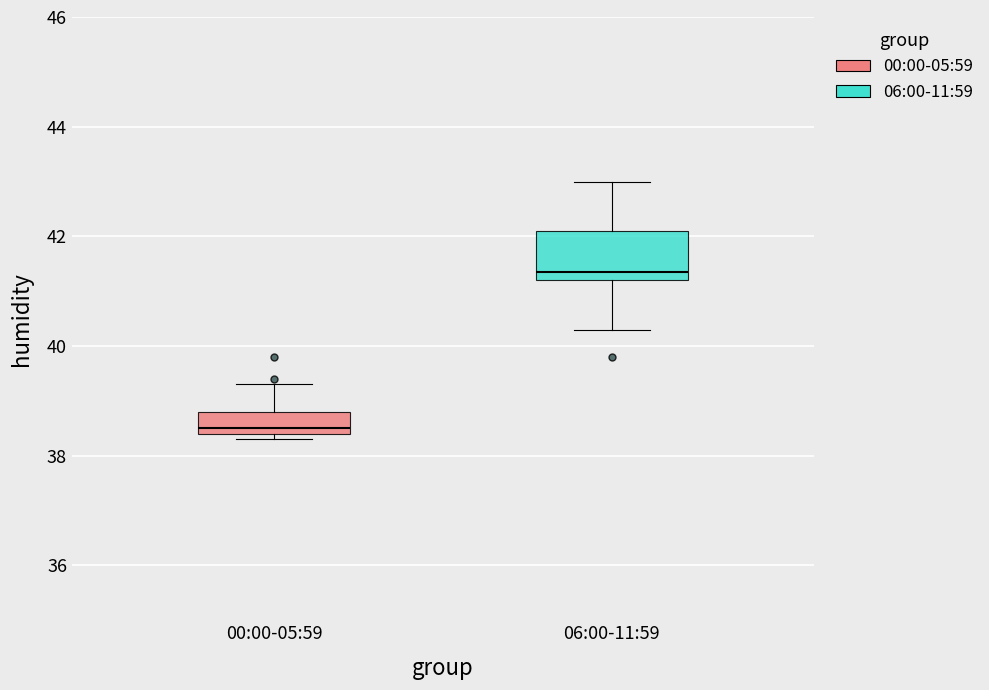

Reading left to right, transcribe this box plot: for each box, give where its median line is, the range the box spans, and where its two whiskers end, as read against the y-axis. The values are not printed on the chart, so give them approximately, as read against the axis.

00:00-05:59: median 38.6, box 38.4 to 38.8, whiskers 38.4 (just below the box's lower edge) to 39.4
06:00-11:59: median 41.4, box 41.2 to 42.2, whiskers 40.4 to 43.0